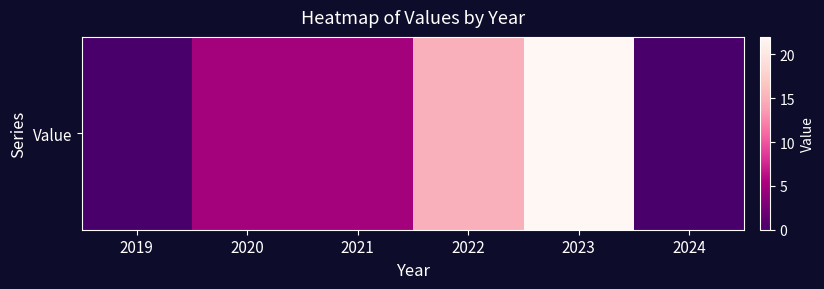

Reading left to right, what are all the values shown in this chart?

2019=0	2020=5	2021=5	2022=15	2023=22	2024=0